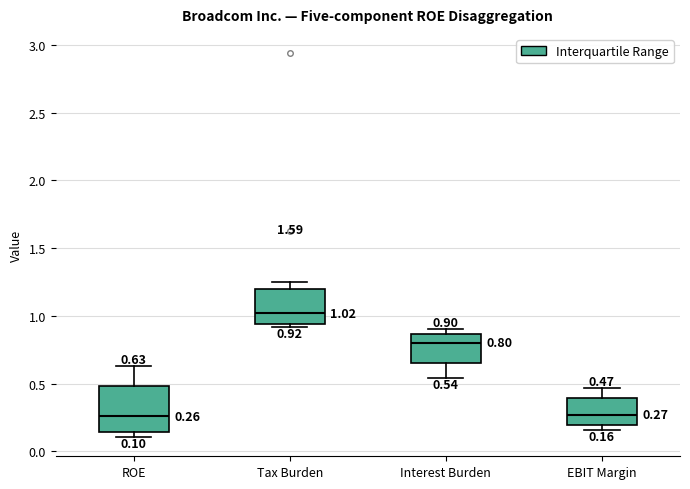

Which box is the tallest, from its lower edge to its upper edge?

ROE